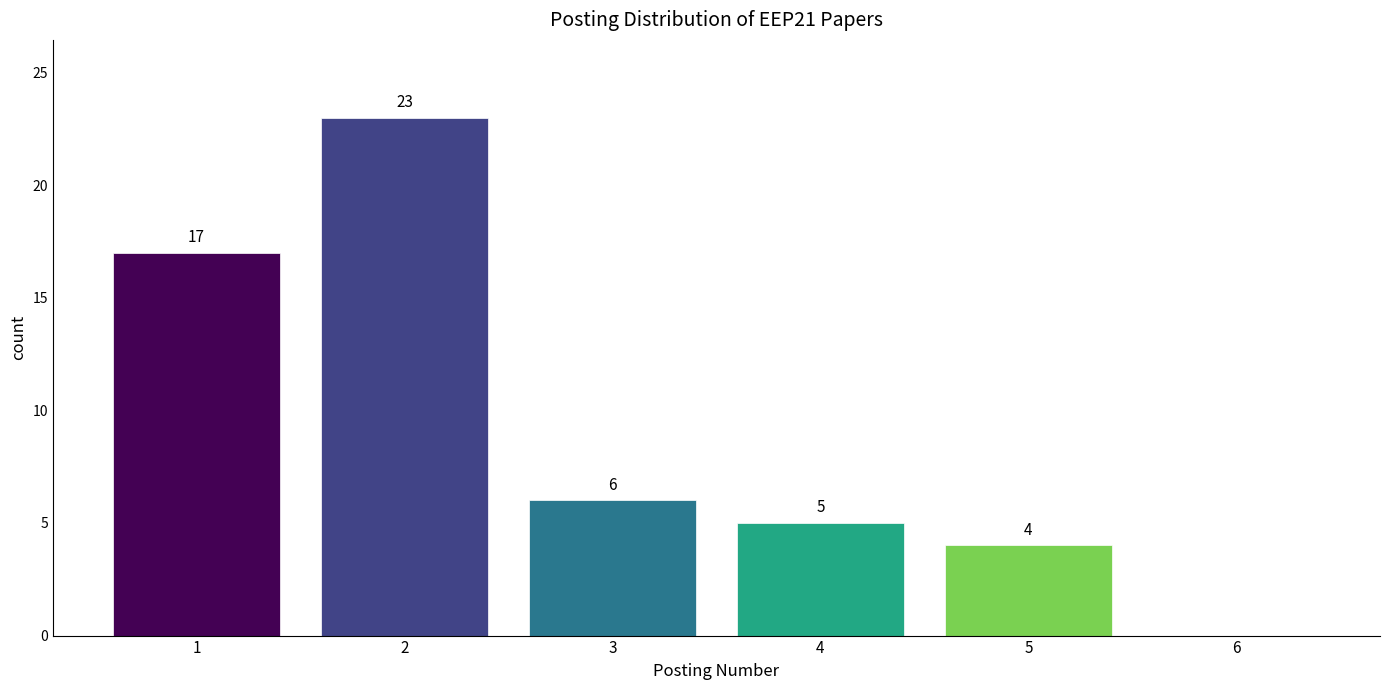

Reading left to right, extract all data points from this chart.

1=17	2=23	3=6	4=5	5=4	6=0